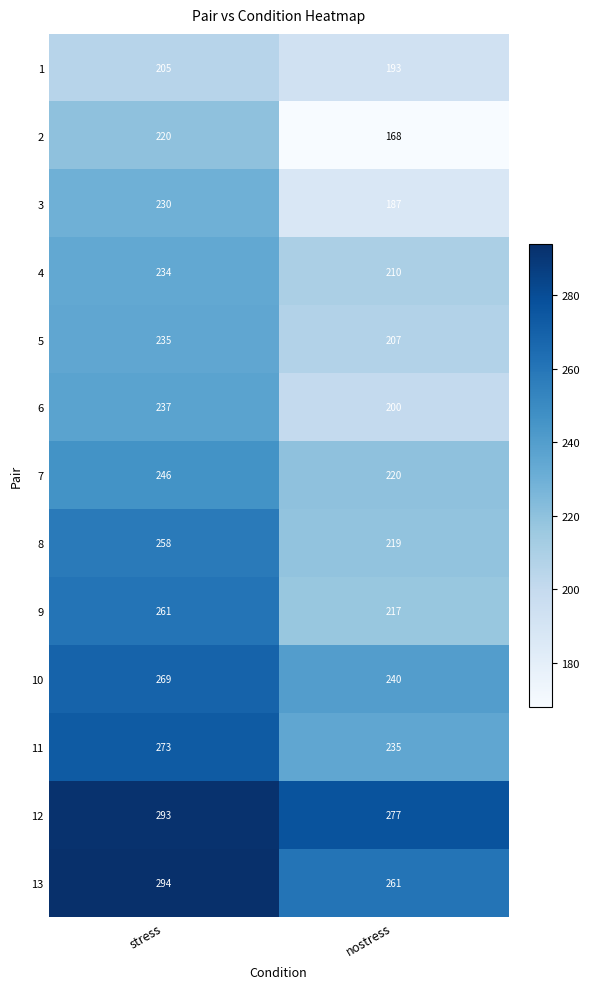

What is the spread (max minus min) of values at nostress?

109